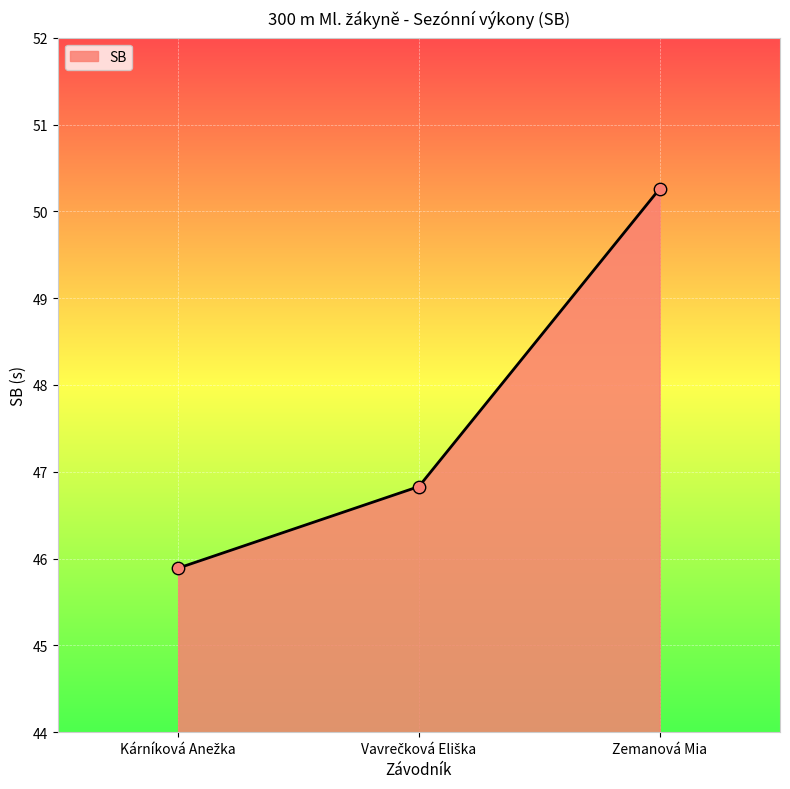

What is the sum of all values?

143.0